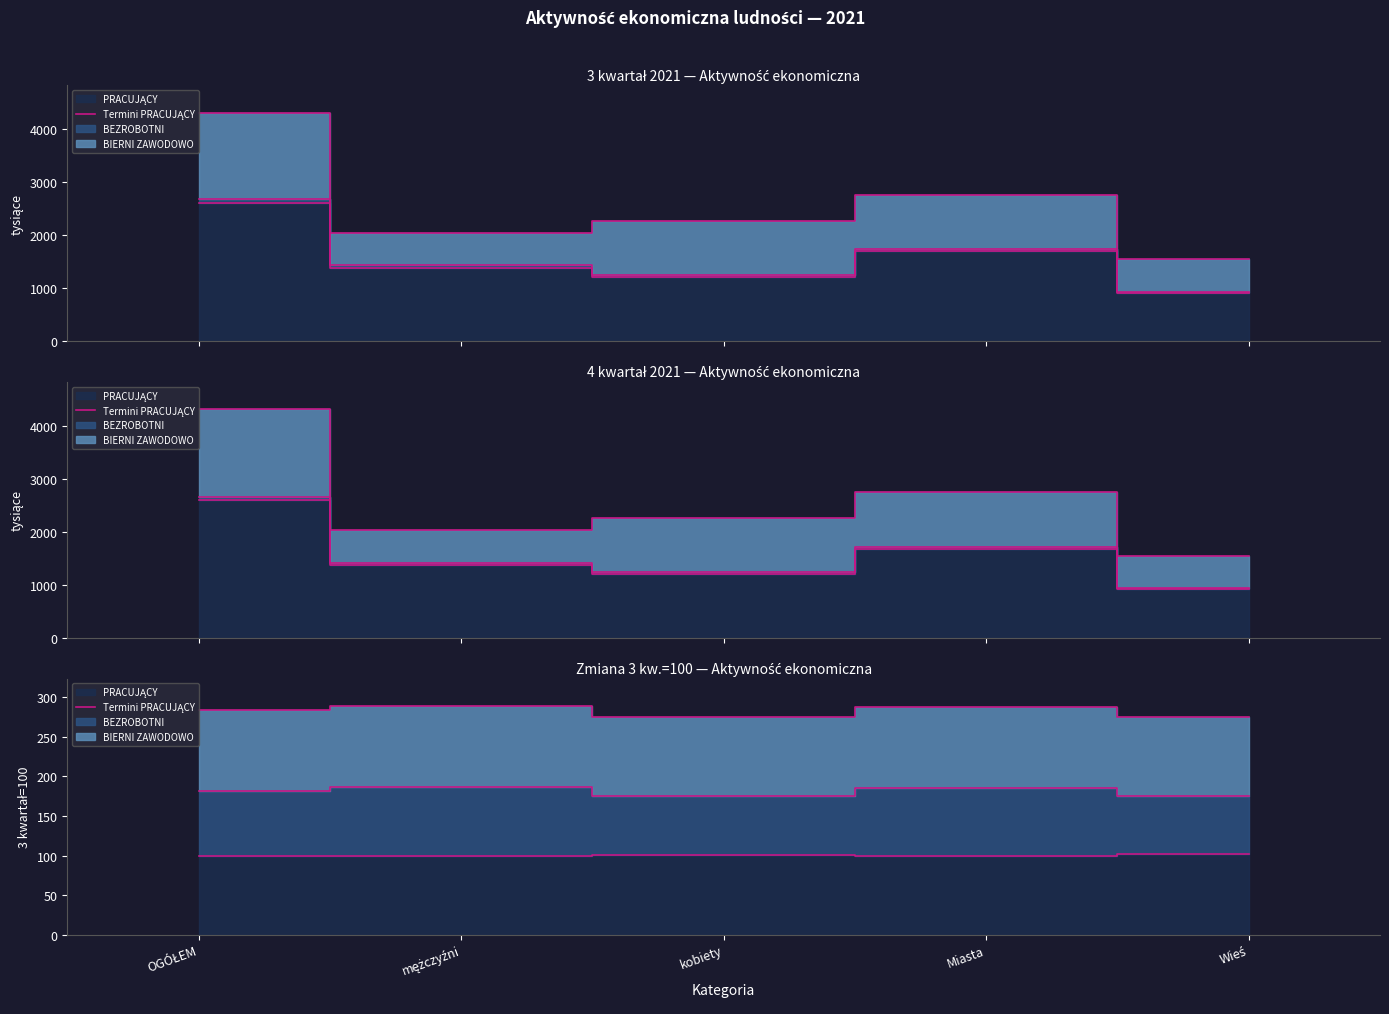

How many lines are shown in the chart?

1